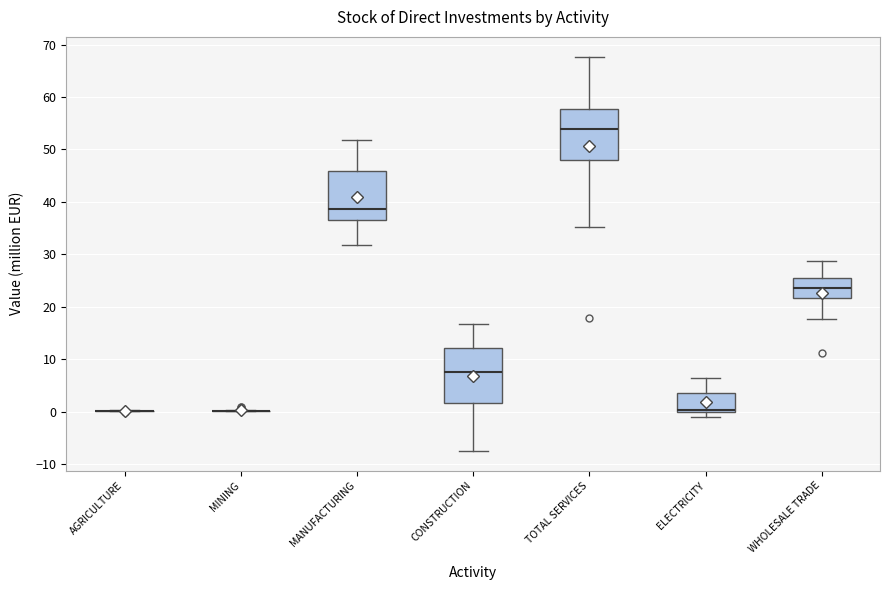

Where is the lower edge of the box for CONSTRUCTION on the y-axis? The values are not printed on the chart, so give them approximately, as read against the axis.

2